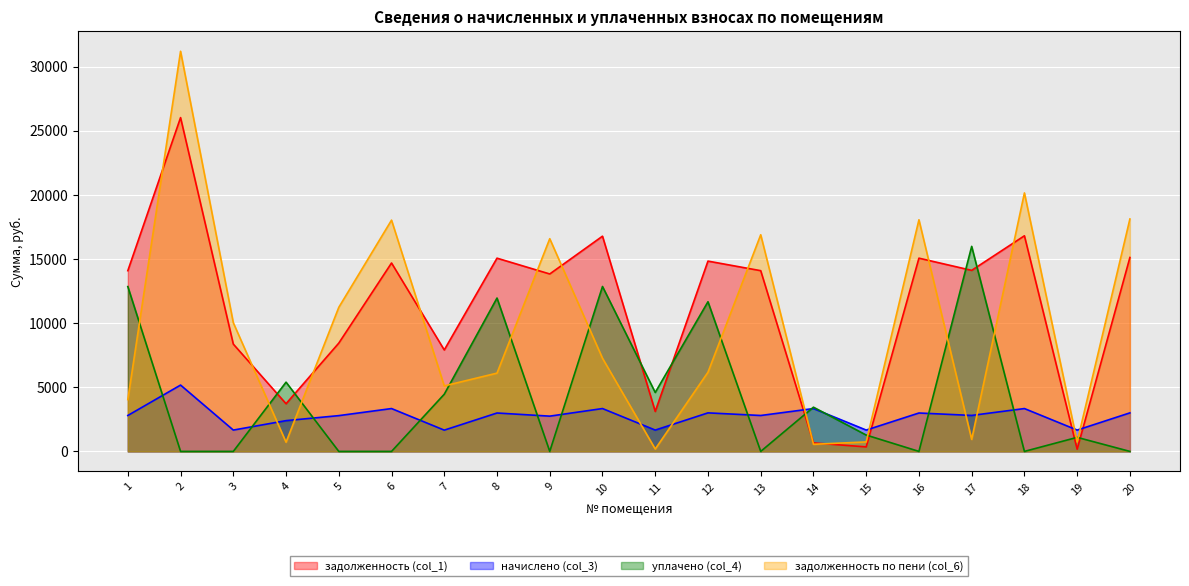

What is the value of the уплачено (col_4) point at the 7th from the left?

4461.5